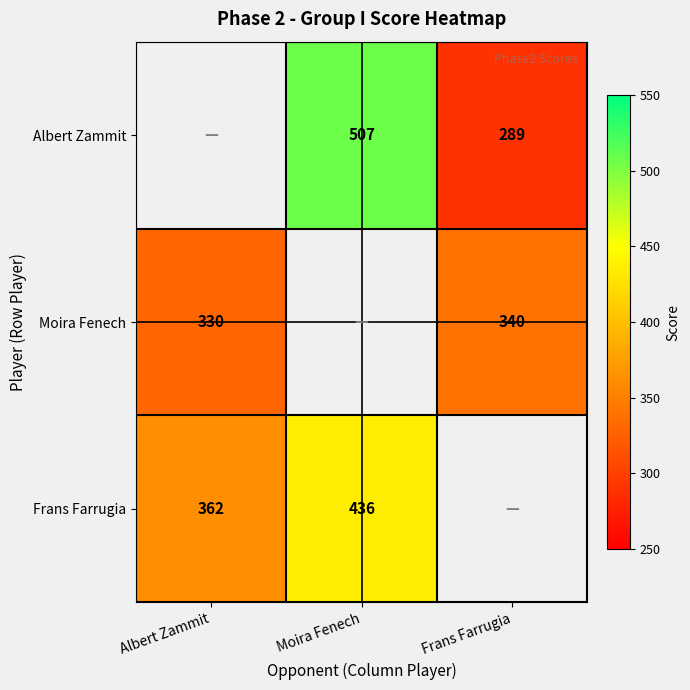

Which has a higher value, Frans Farrugia or Albert Zammit?

Albert Zammit